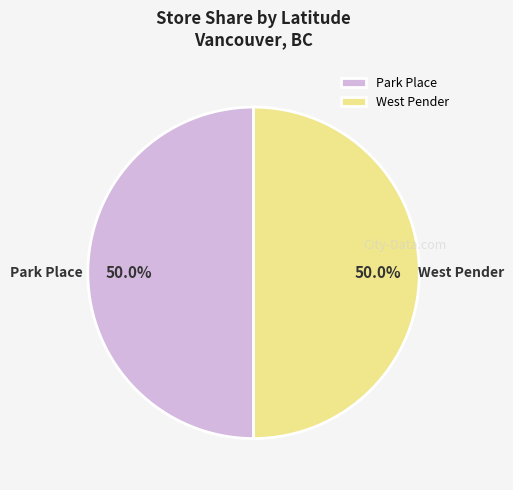

Is it true that Park Place is 40% of the pie?

False